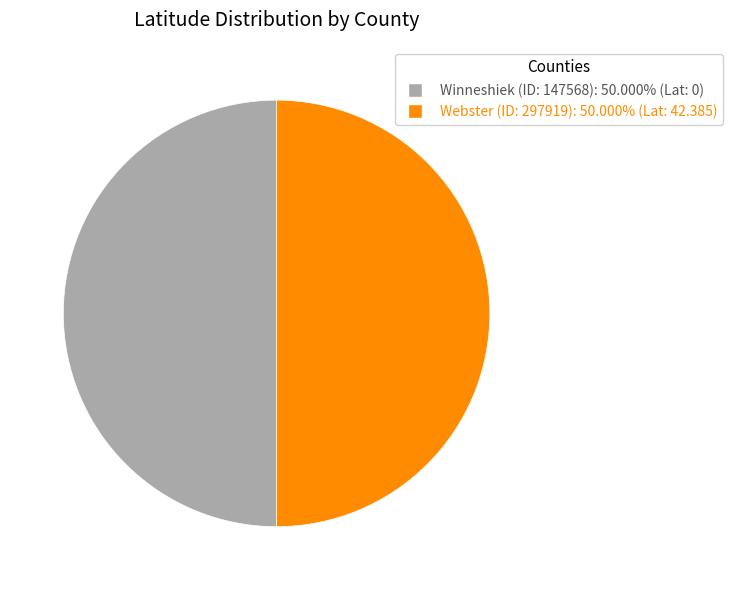

Is the sum of Webster (ID: 297919) and Winneshiek (ID: 147568) greater than half?

Yes